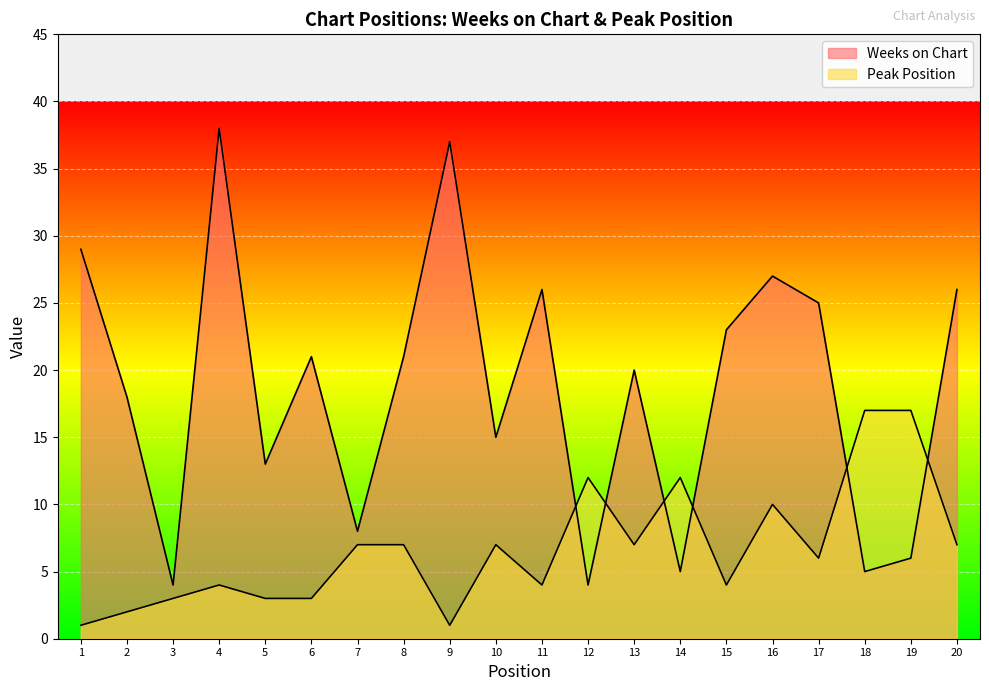

Between which two adjacent categories do Weeks on Chart and Peak Position first intersect?

11 and 12